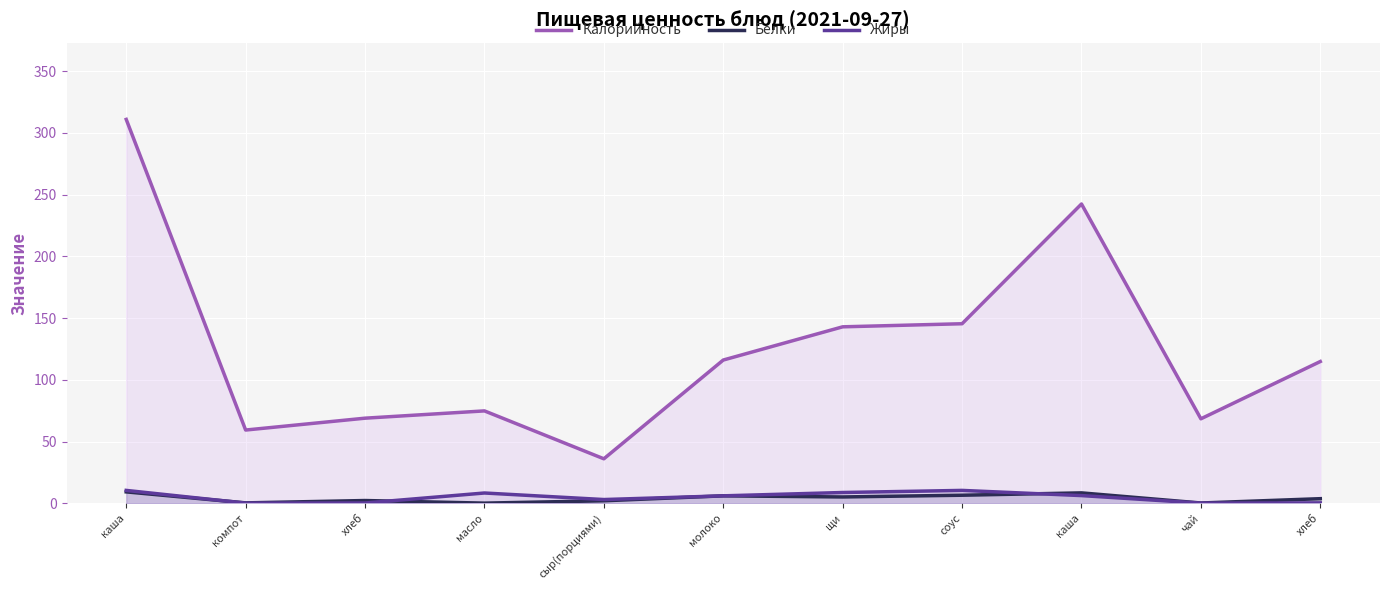

True or false: Белки has a value of 0.3 at компот.

True